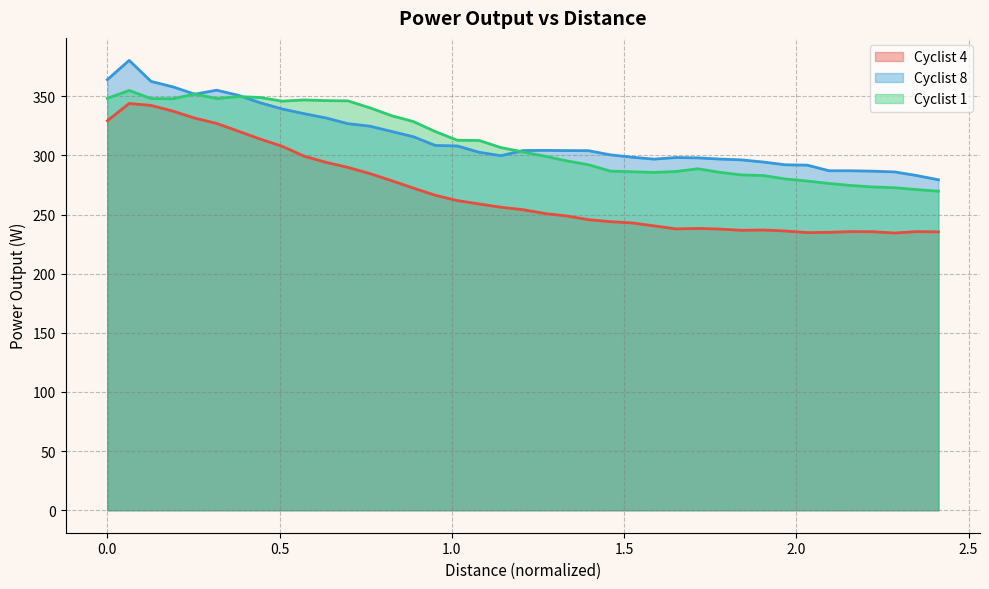

Does the chart have visible grid lines?

Yes